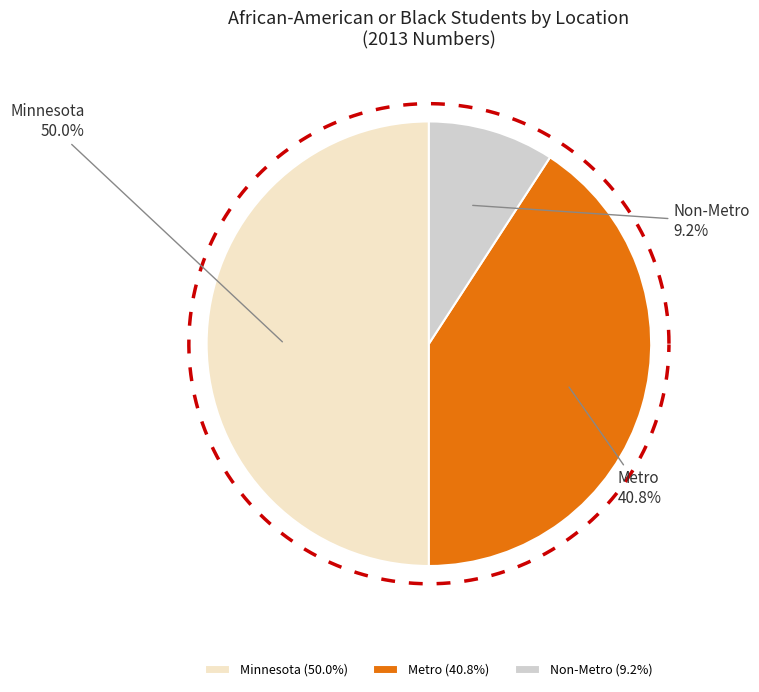

Does Metro account for over 50% of the chart?

No